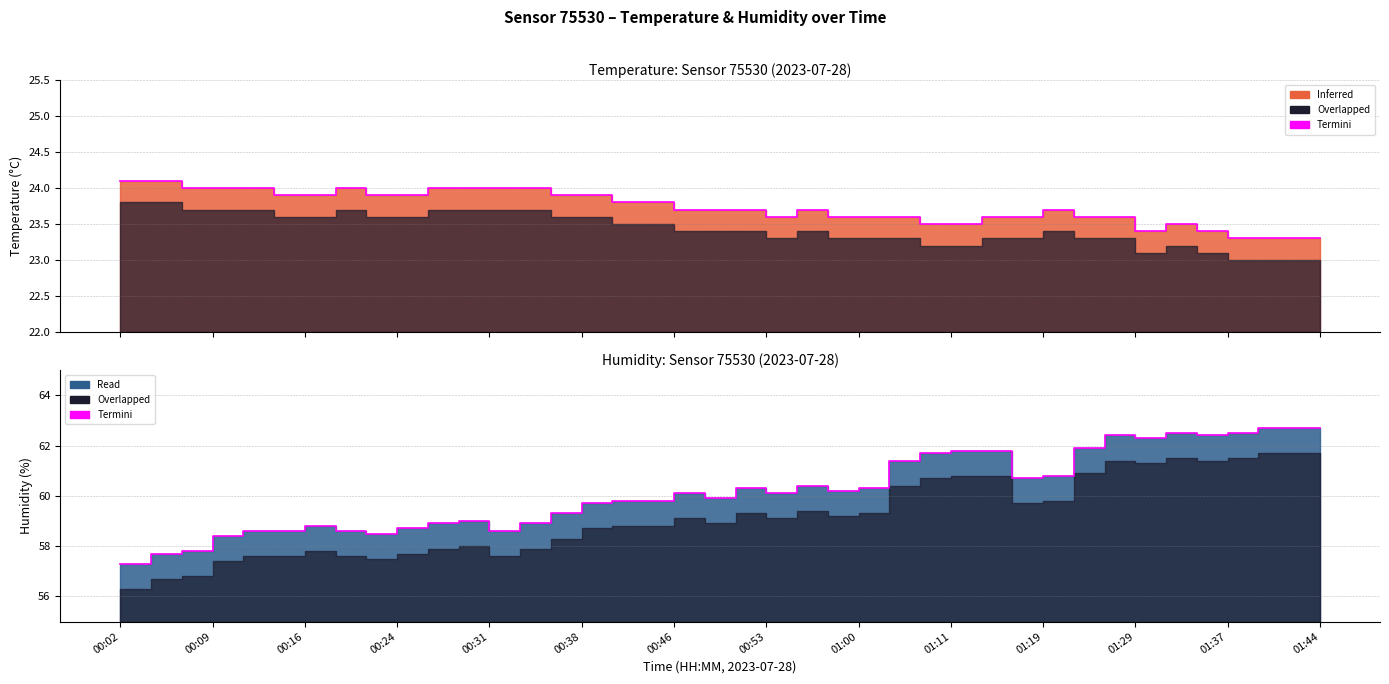

Between 16 and 19, which is larger?

19